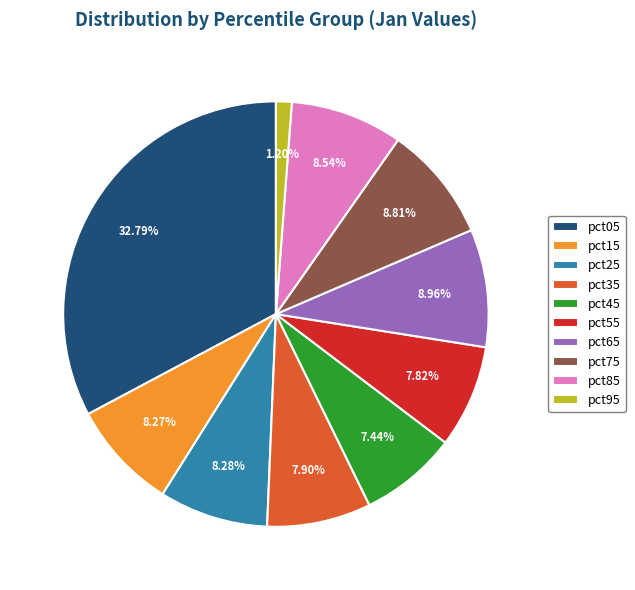

How many segments does this pie chart have?

10